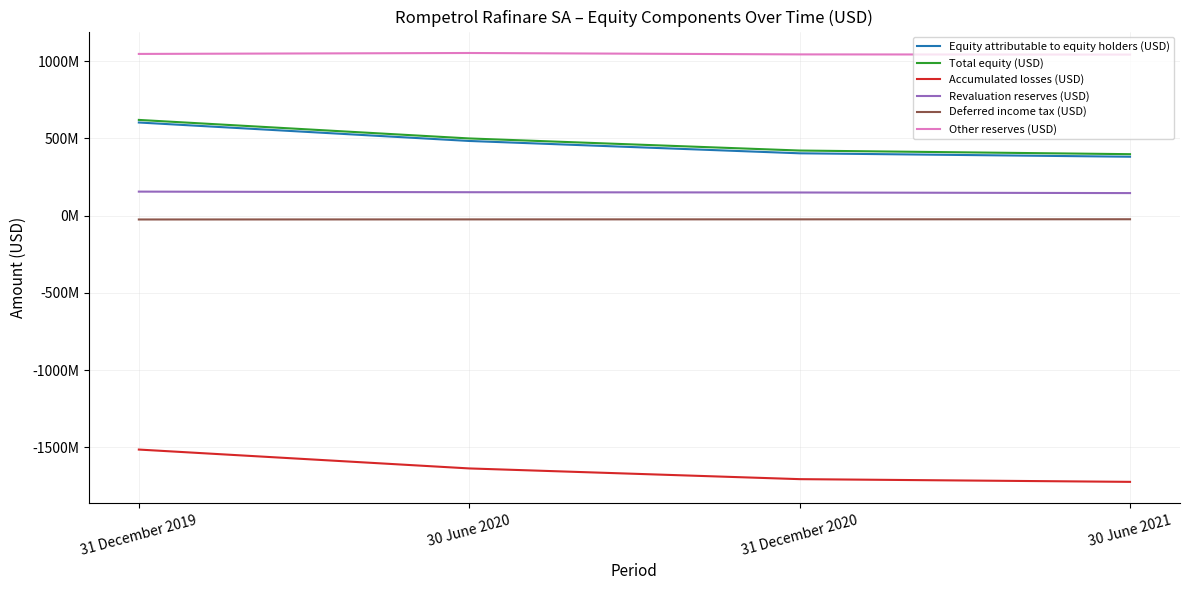

What are all the series names shown in the legend?

Equity attributable to equity holders (USD), Total equity (USD), Accumulated losses (USD), Revaluation reserves (USD), Deferred income tax (USD), Other reserves (USD)